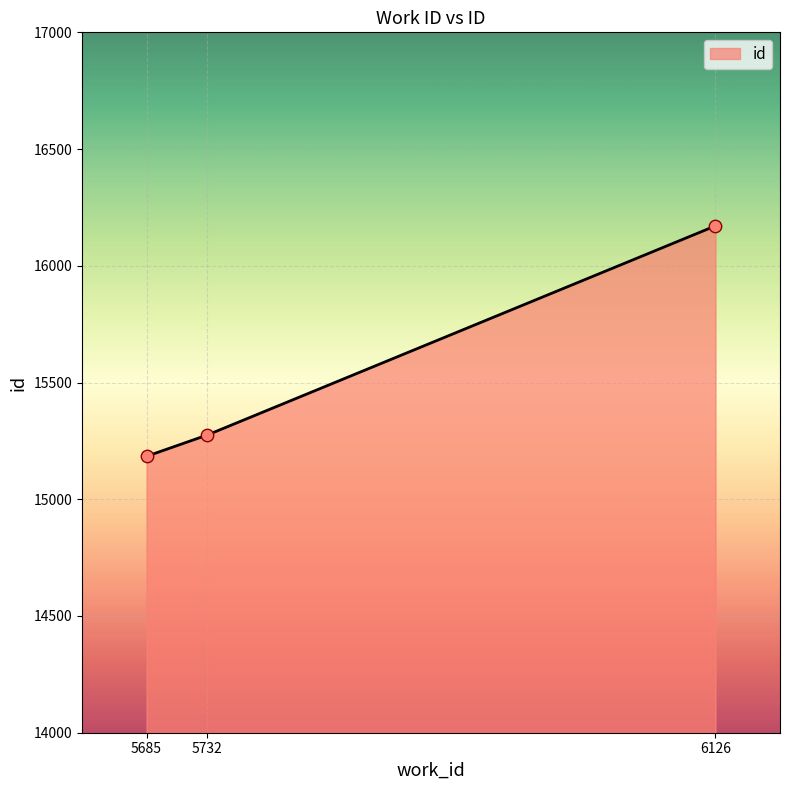

Approximately how many times larger is the value at 5732 compared to 5685?

1.0